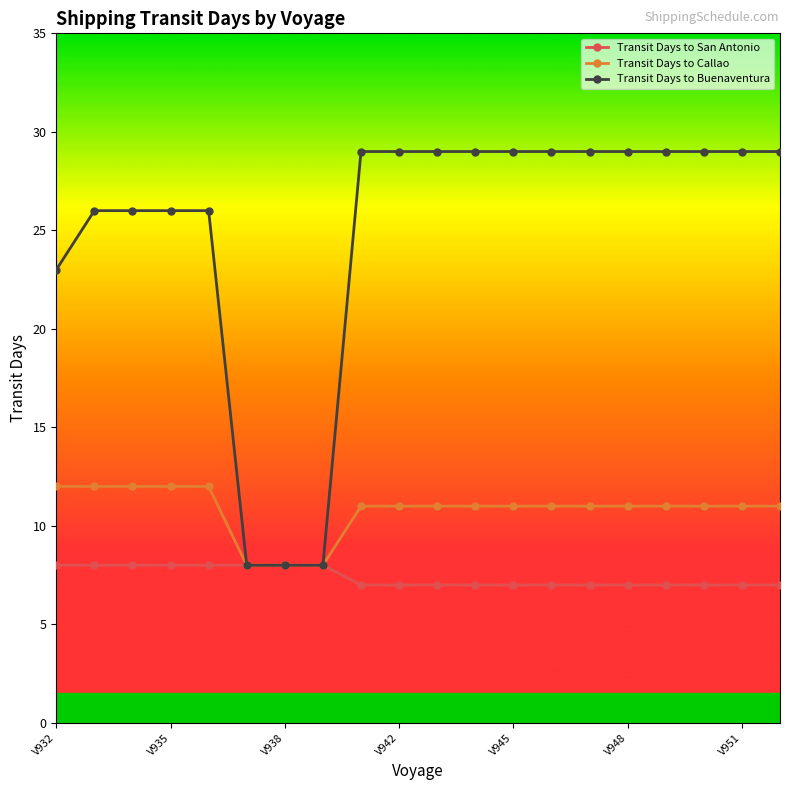

What is the highest value of the Transit Days to San Antonio series?

8